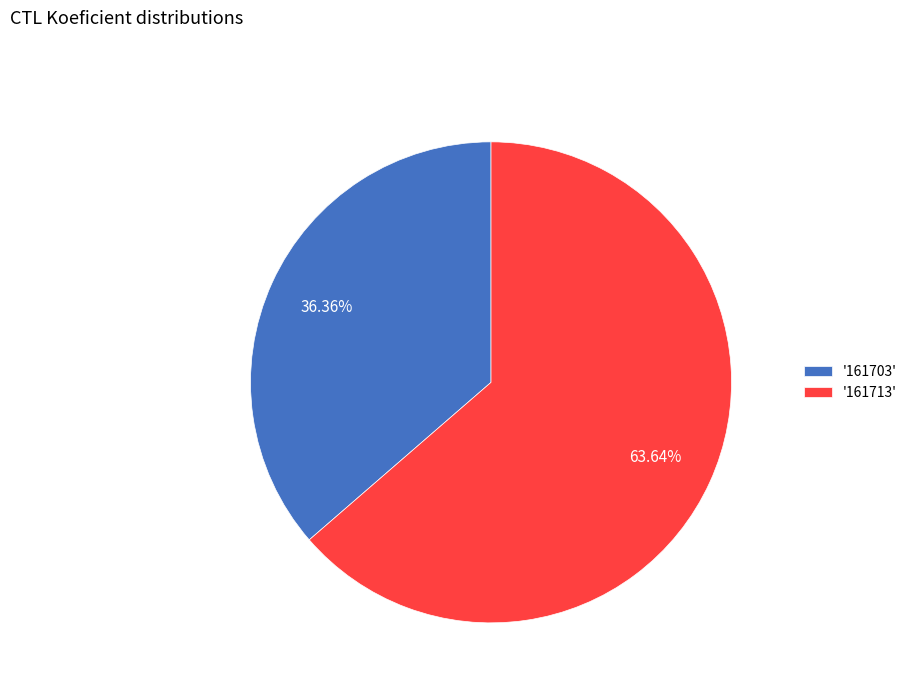

Combined, do '161703' and '161713' account for over 50%?

Yes